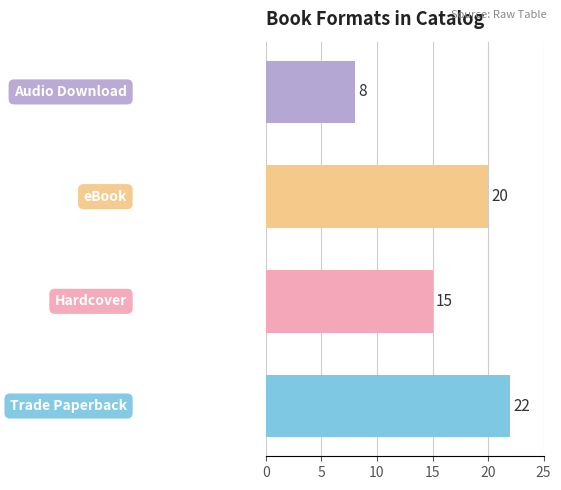

Reading bottom to top, transcribe all the data shown in this chart.

22	15	20	8